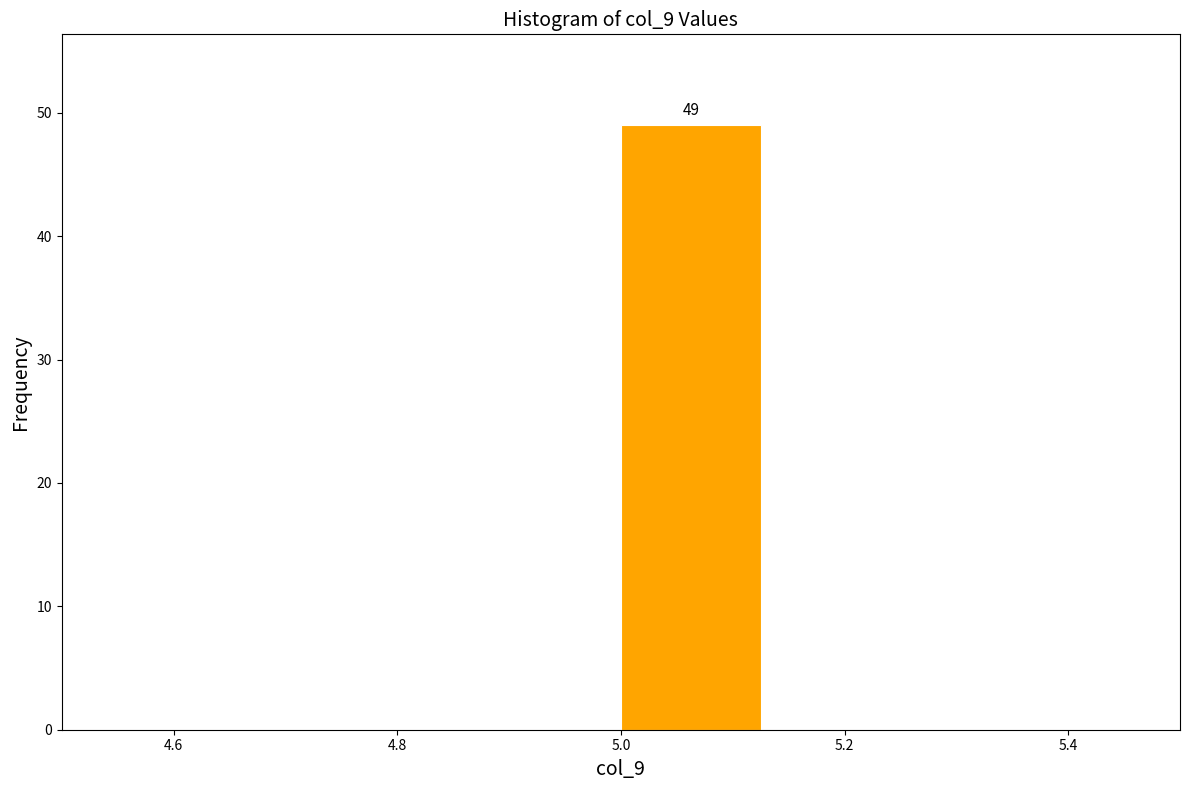

Which range on the x-axis has the tallest bar?

5.000 to 5.125